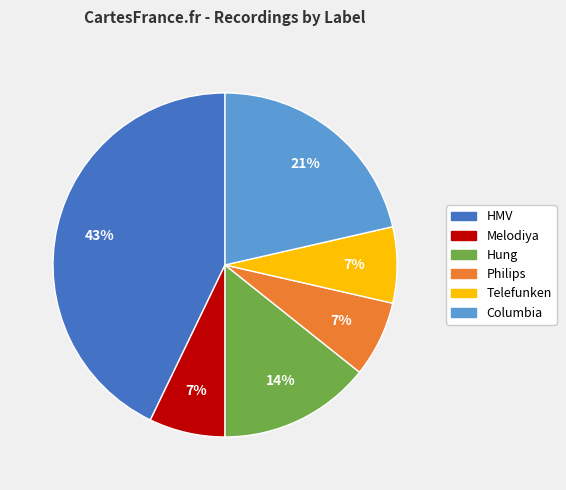

The Melodiya slice represents 7% of the pie. True or false?

True